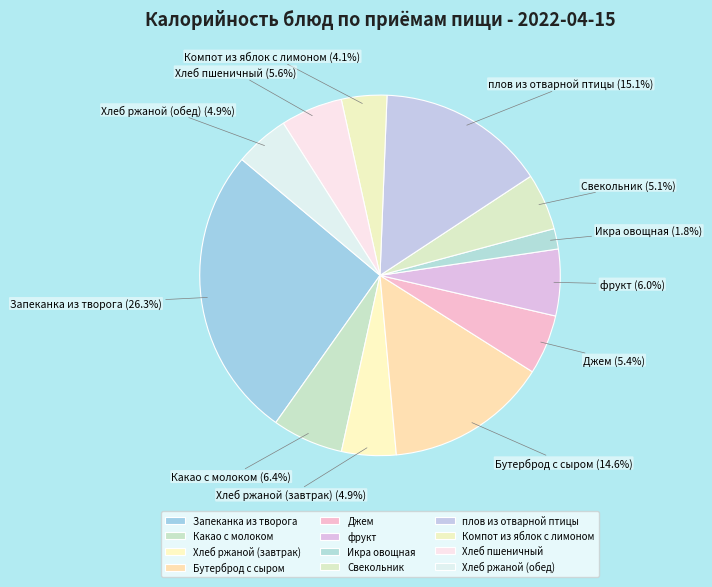

Is there any slice that represents more than half of the pie?

No